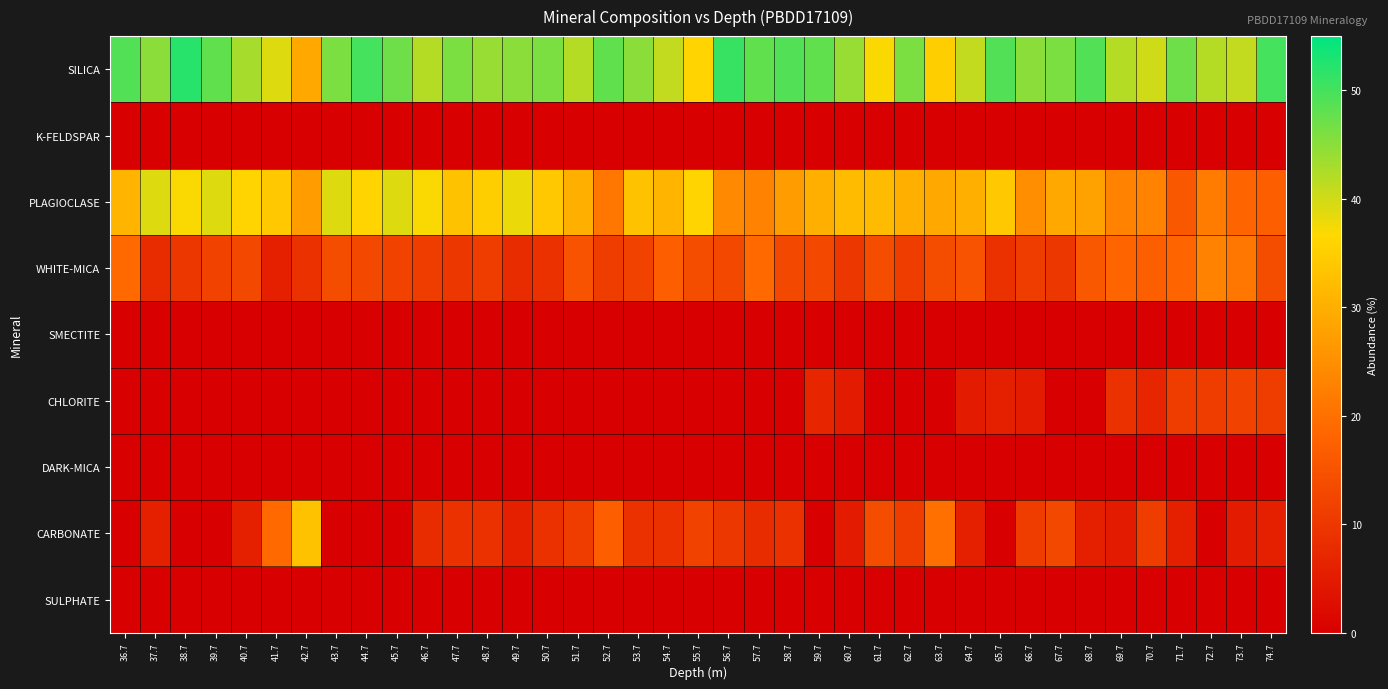

How many categories are shown in the chart?

39